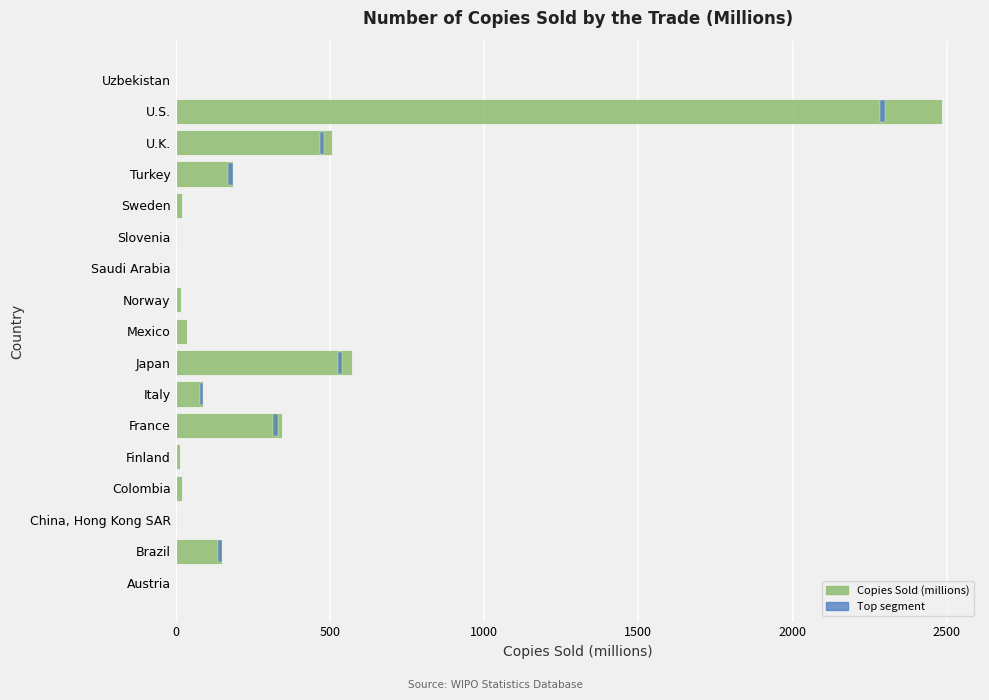

What is the value of the 1st bar from the left?

0.5